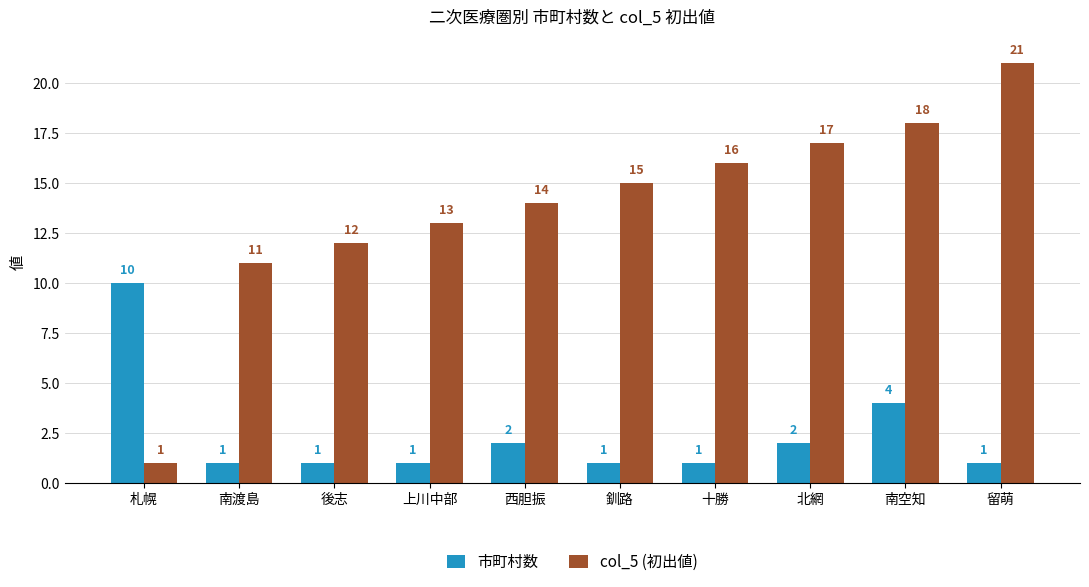

Is the value of 市町村数 at 留萌 greater than the value of col_5 (初出値) at 西胆振?

No